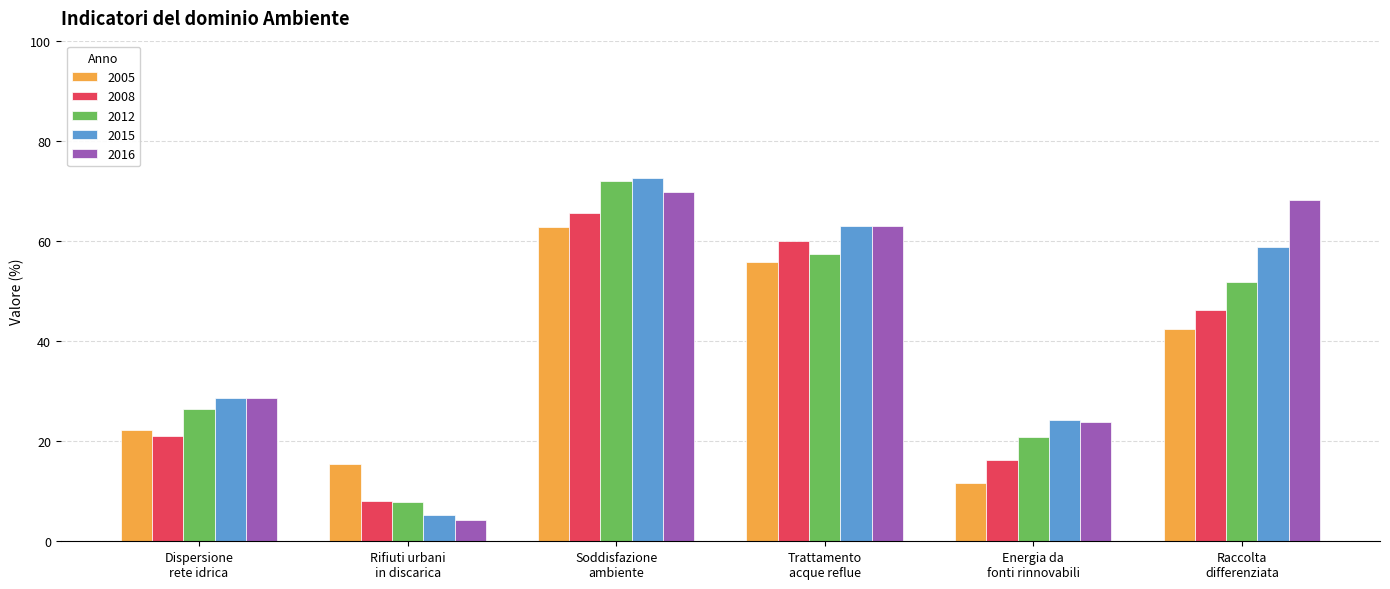

What is the minimum value for 2008?

8.1